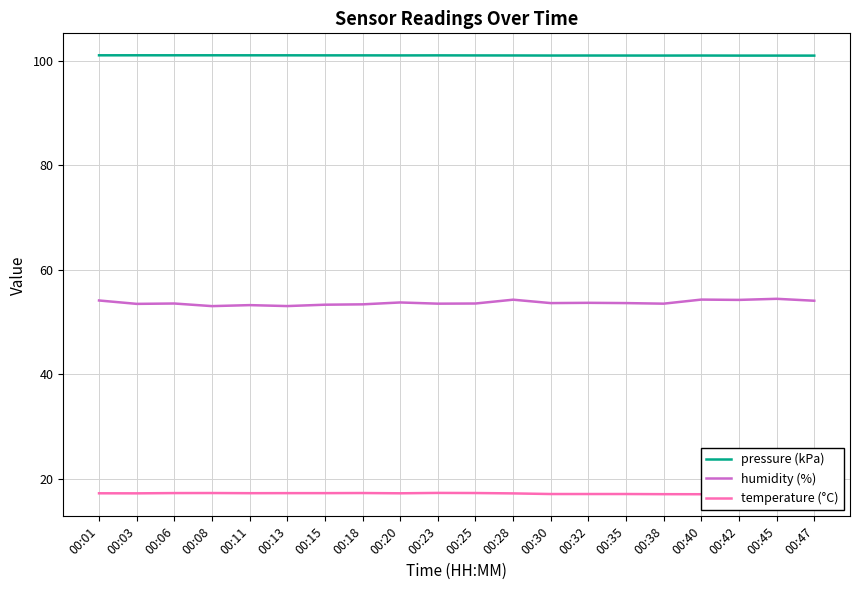

Is it true that pressure (kPa) equals 53.9 at 00:15?

False